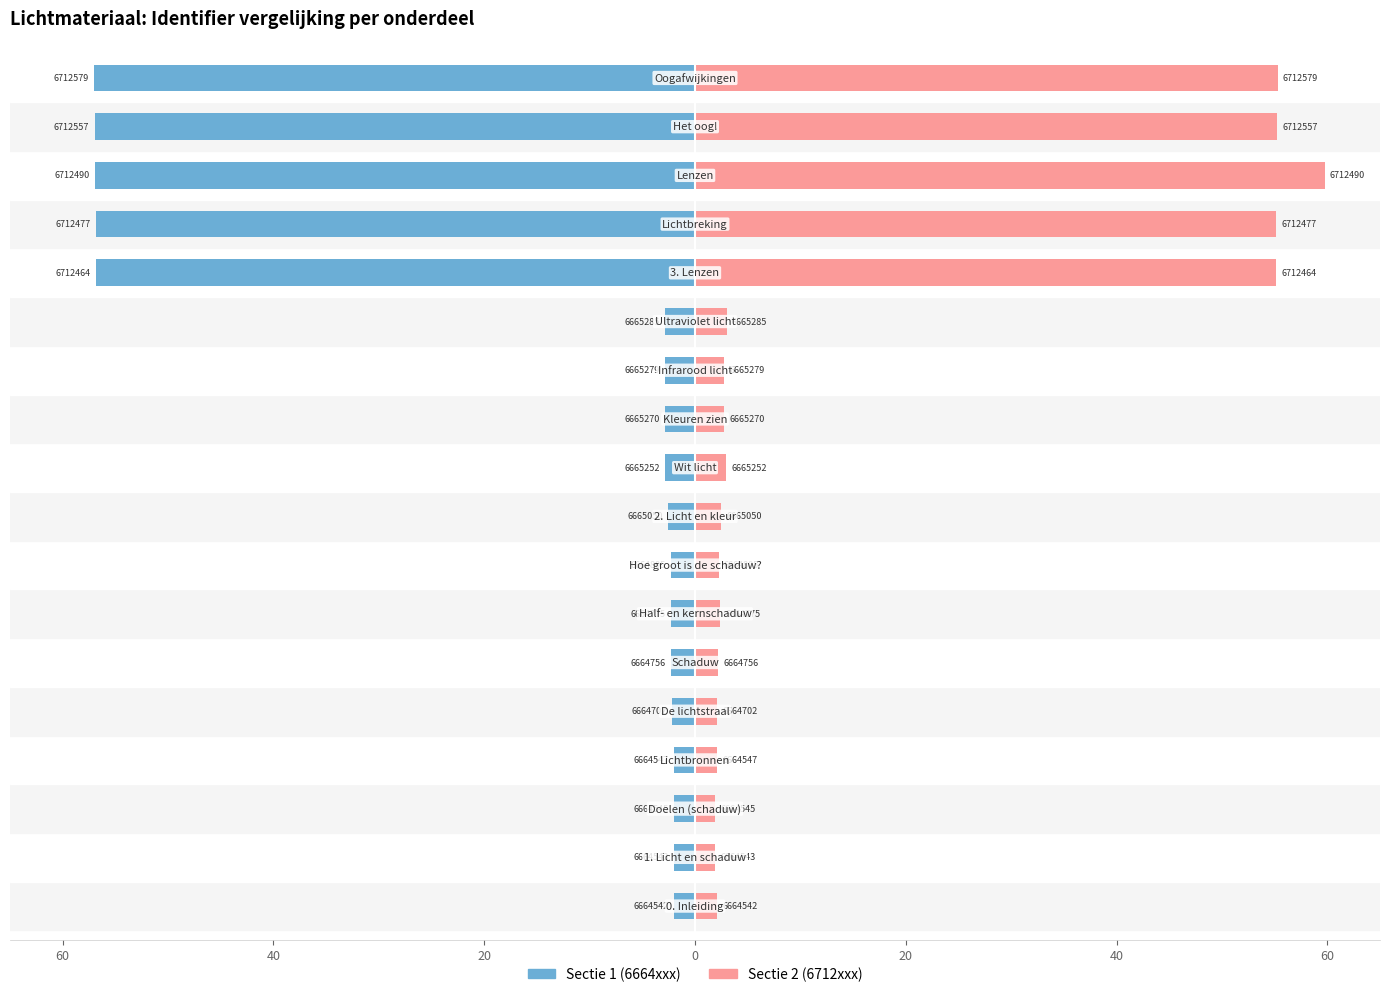

How many data points in Sectie 1 (6664xxx) are less than -2?

17